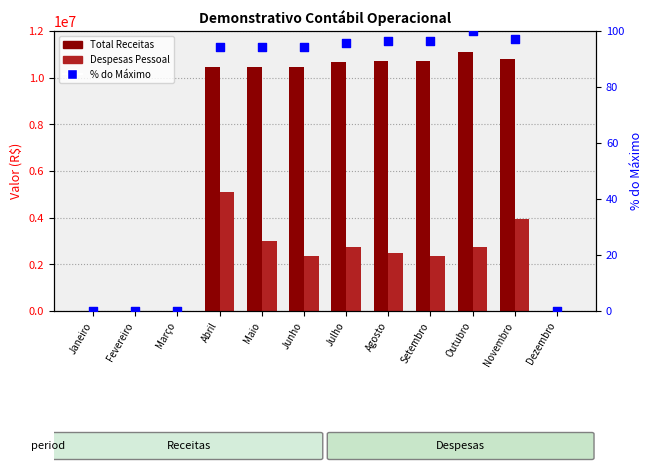

Which series has the largest total across all categories?

Total Receitas